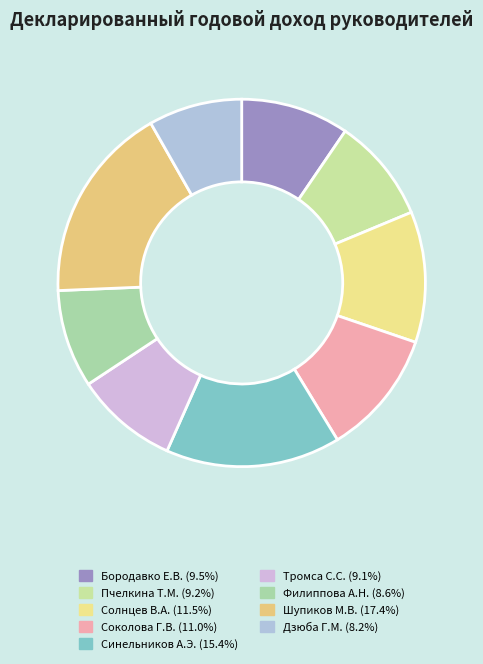

Rank the categories by value from highest to lowest.

Шупиков М.В., Синельников А.Э., Солнцев В.А., Соколова Г.В., Бородавко Е.В., Пчелкина Т.М., Тромса С.С., Филиппова А.Н., Дзюба Г.М.